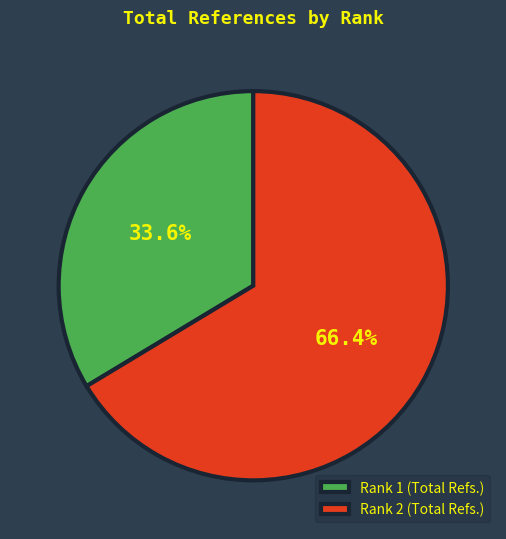

Which slice represents more than half of the pie?

Rank 2 (Total Refs.)